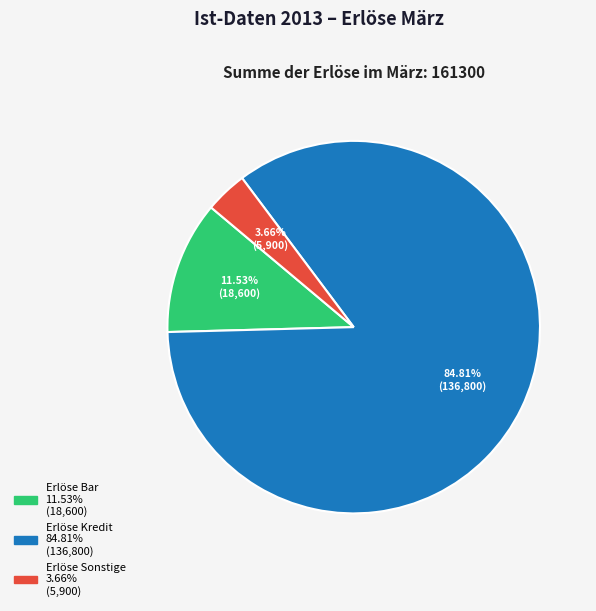

What percentage is the Erlöse Kredit slice, to the nearest percent?

85%